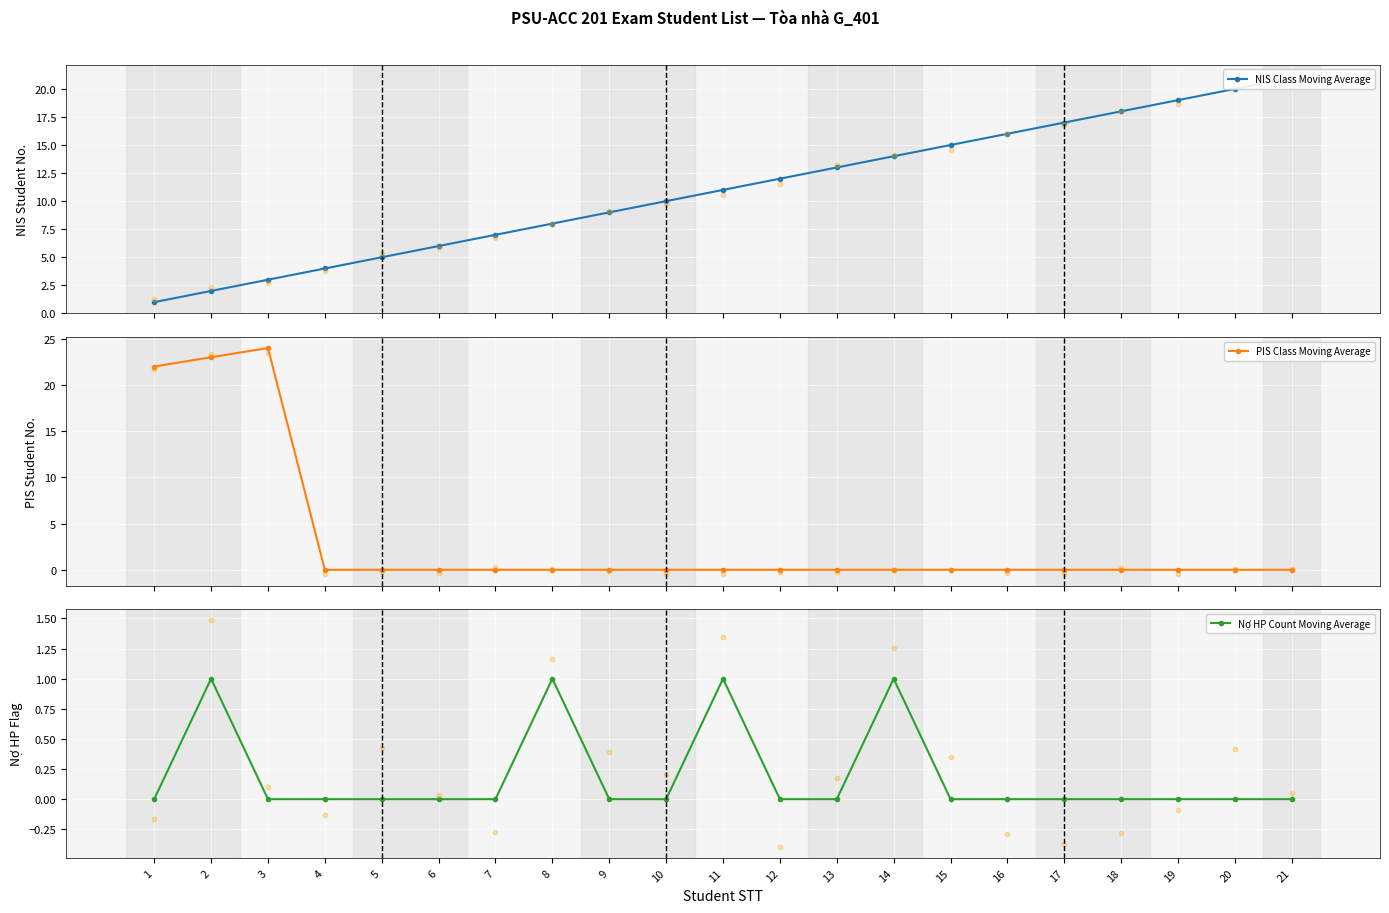

At which category is the sum across all series the highest?

3